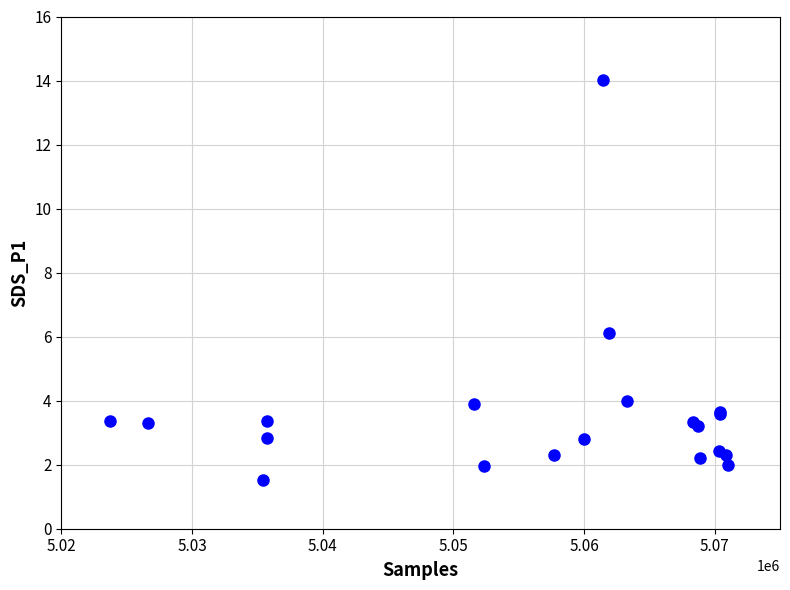

What Y value in the scatter plot is closest to 7?

6.1